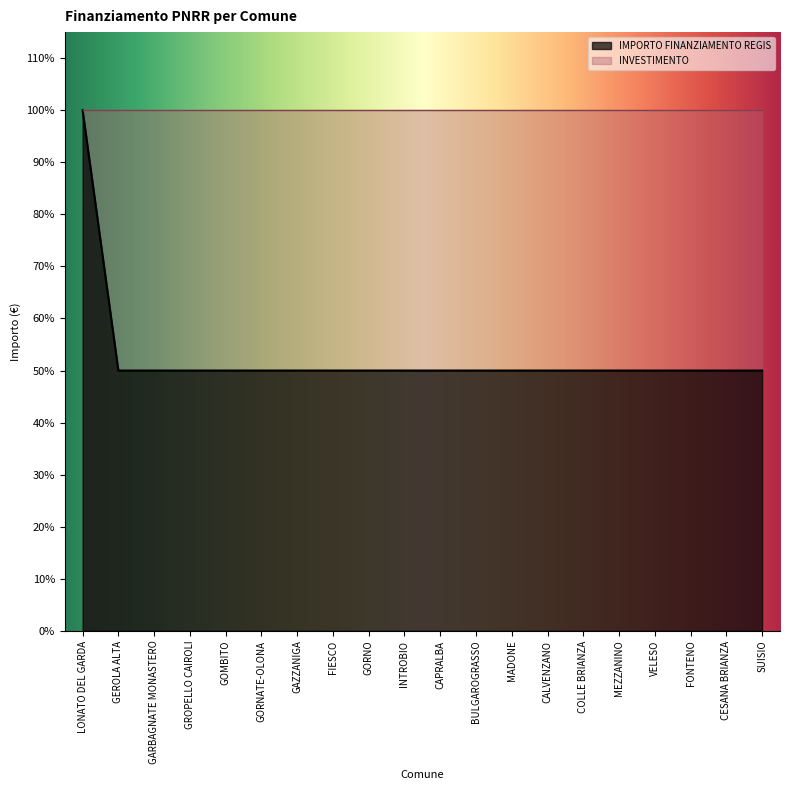

Is it true that the value at BULGAROGRASSO is 10172?

True